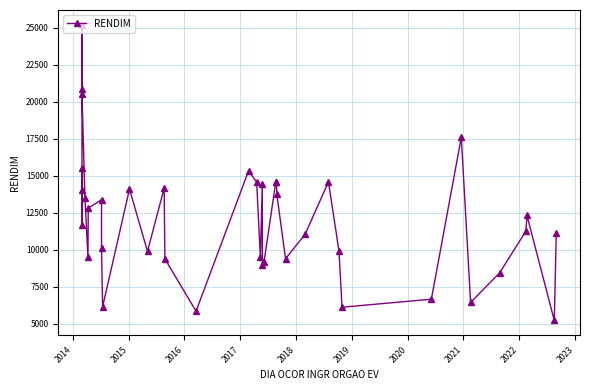

How many interior local valleys (lower than both neighbors) does the data have?

11